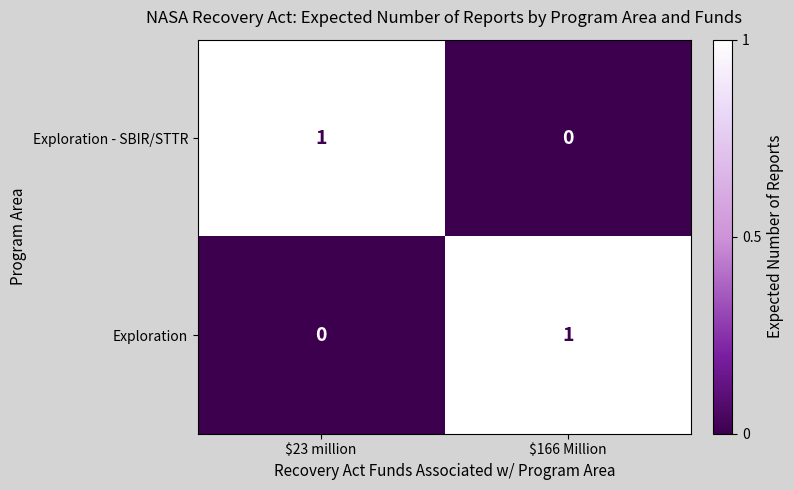

Reading left to right, list all the values displayed in this chart.

Exploration - SBIR/STTR: 1	0
Exploration: 0	1